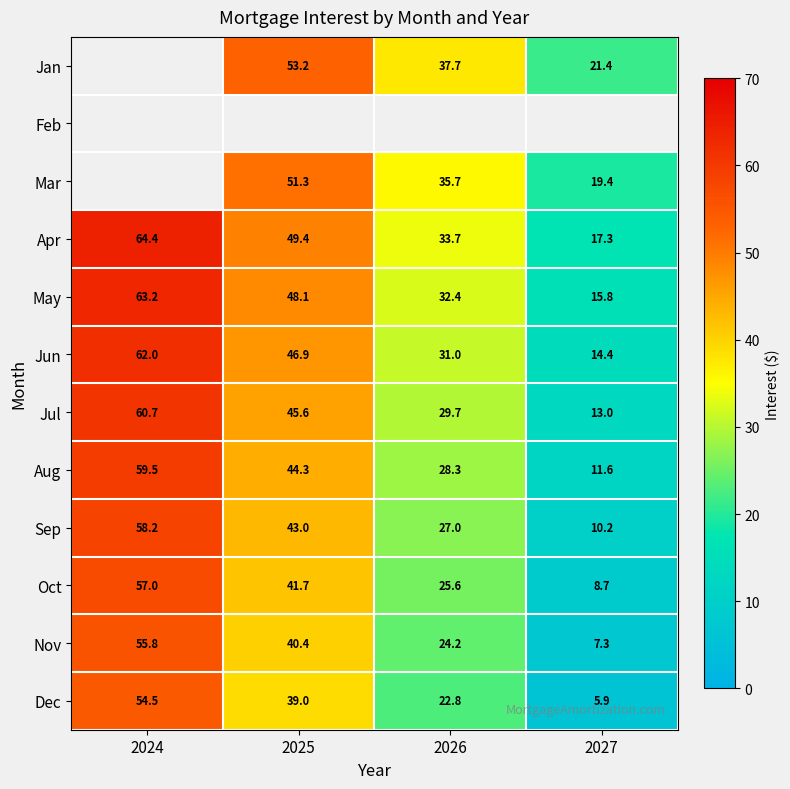

What is the average value of the Aug series?

35.9